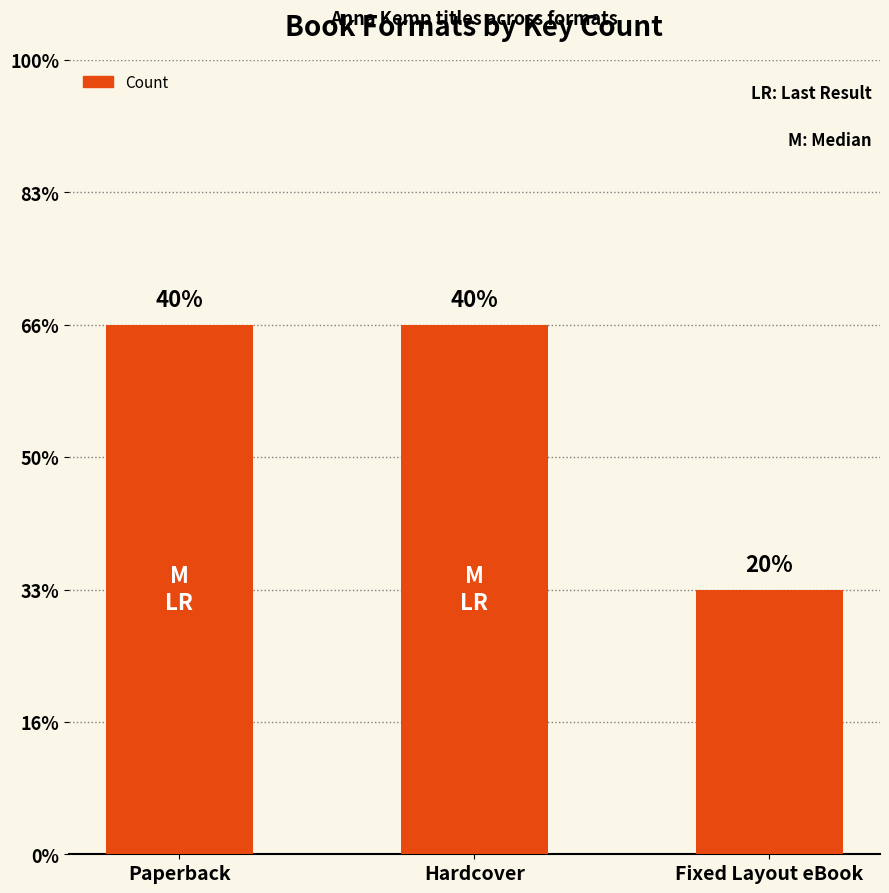

Which label corresponds to the largest value in the chart?

Paperback